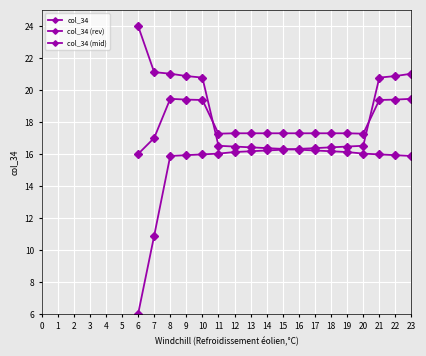

What is the maximum value shown in the chart?

24.0